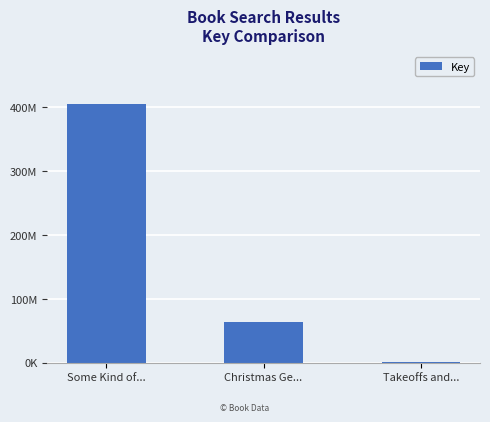

What position from the right is Some Kind of...?

3